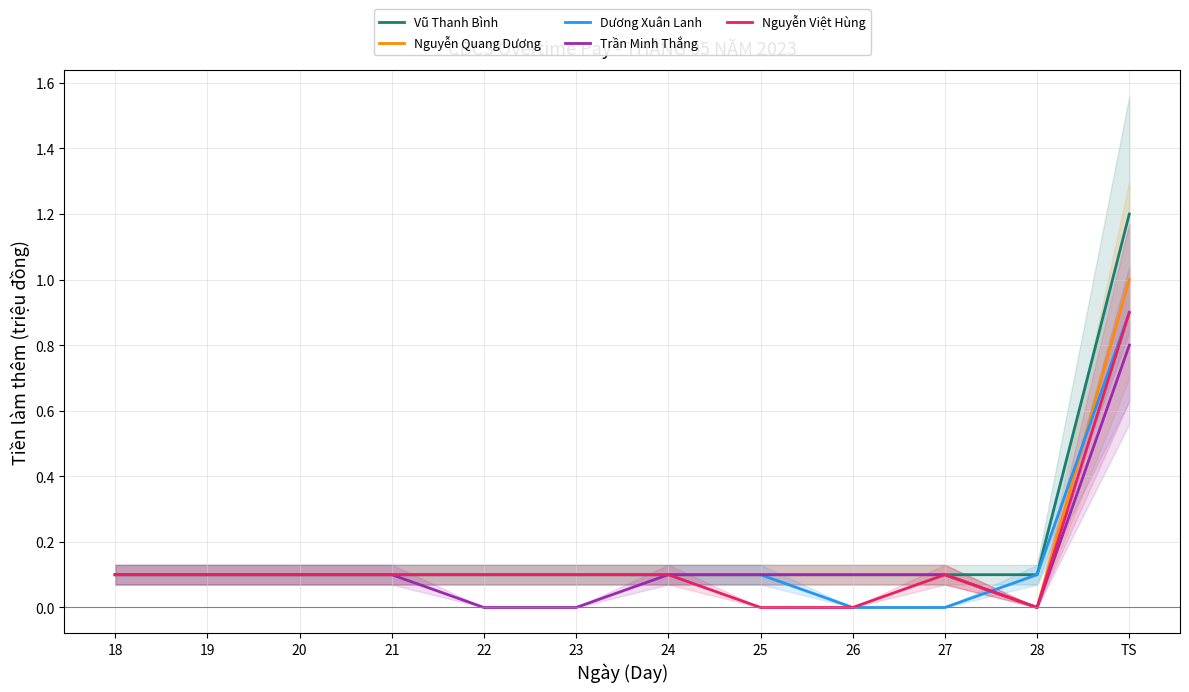

How many lines are shown in the chart?

5